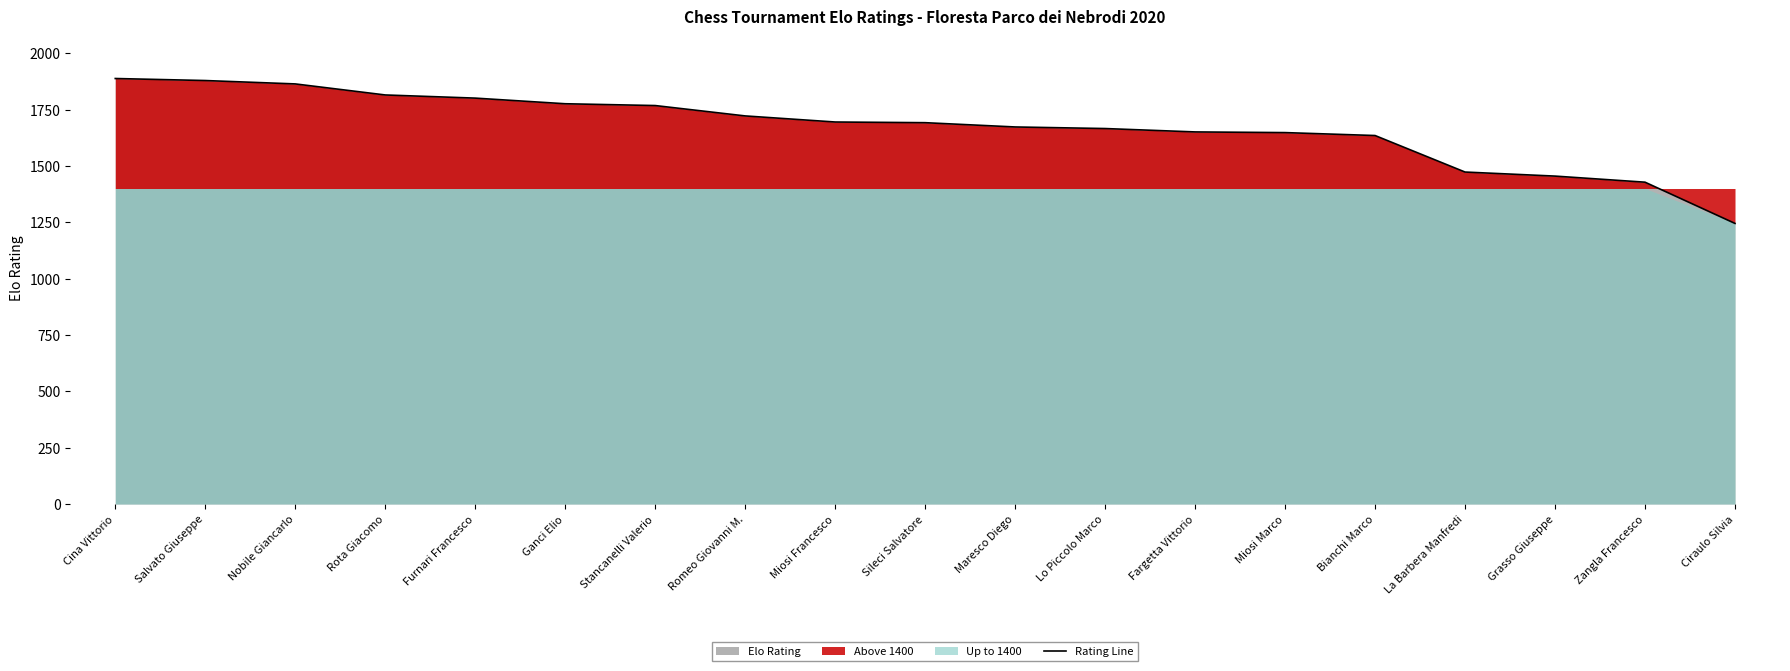

Reading left to right, what are all the values shown in this chart?

Cina Vittorio=1888	Salvato Giuseppe=1879	Nobile Giancarlo=1864	Rota Giacomo=1815	Furnari Francesco=1801	Ganci Elio=1776	Stancanelli Valerio=1768	Romeo Giovanni M.=1722	Miosi Francesco=1695	Sileci Salvatore=1692	Maresco Diego=1673	Lo Piccolo Marco=1666	Fargetta Vittorio=1651	Miosi Marco=1648	Bianchi Marco=1635	La Barbera Manfredi=1473	Grasso Giuseppe=1455	Zangla Francesco=1428	Ciraulo Silvia=1245